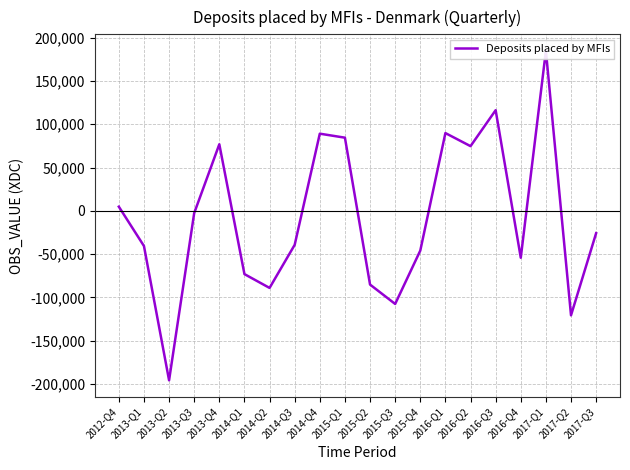

Reading left to right, extract all data points from this chart.

2012-Q4=4846	2013-Q1=-40576	2013-Q2=-195651	2013-Q3=-2597	2013-Q4=76879	2014-Q1=-73022	2014-Q2=-88976	2014-Q3=-39244	2014-Q4=89120	2015-Q1=84501	2015-Q2=-85098	2015-Q3=-107487	2015-Q4=-45876	2016-Q1=89826	2016-Q2=74718	2016-Q3=116226	2016-Q4=-54137	2017-Q1=184812	2017-Q2=-120610	2017-Q3=-25754